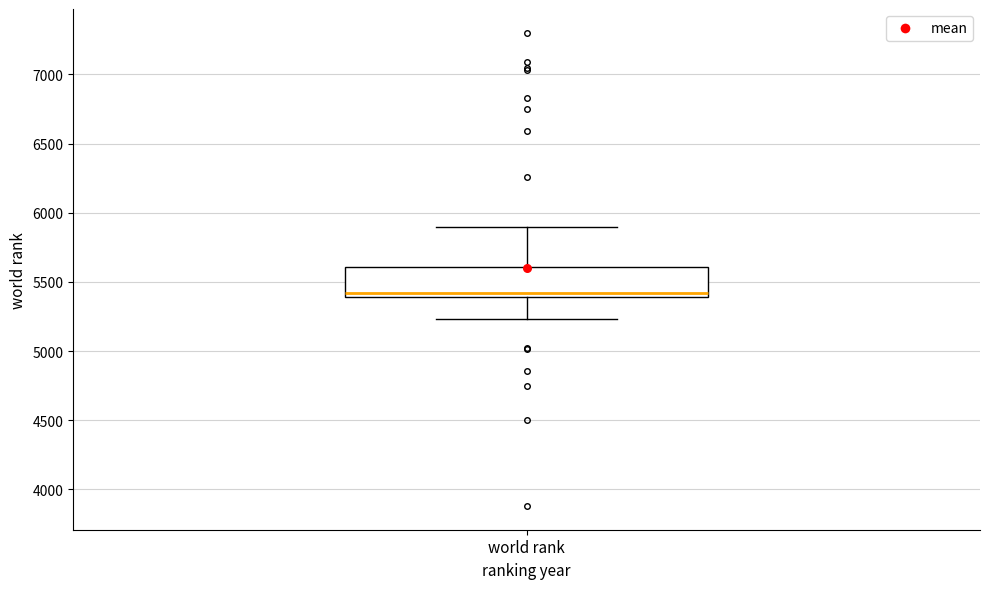

Read this box plot against the y-axis: the position of the median line, the range covered by the box, and the ends of both whiskers. The values are not printed on the chart, so give them approximately, as read against the axis.

median 5400 (just above the box's lower edge), box 5400 to 5600, whiskers 5250 to 5900